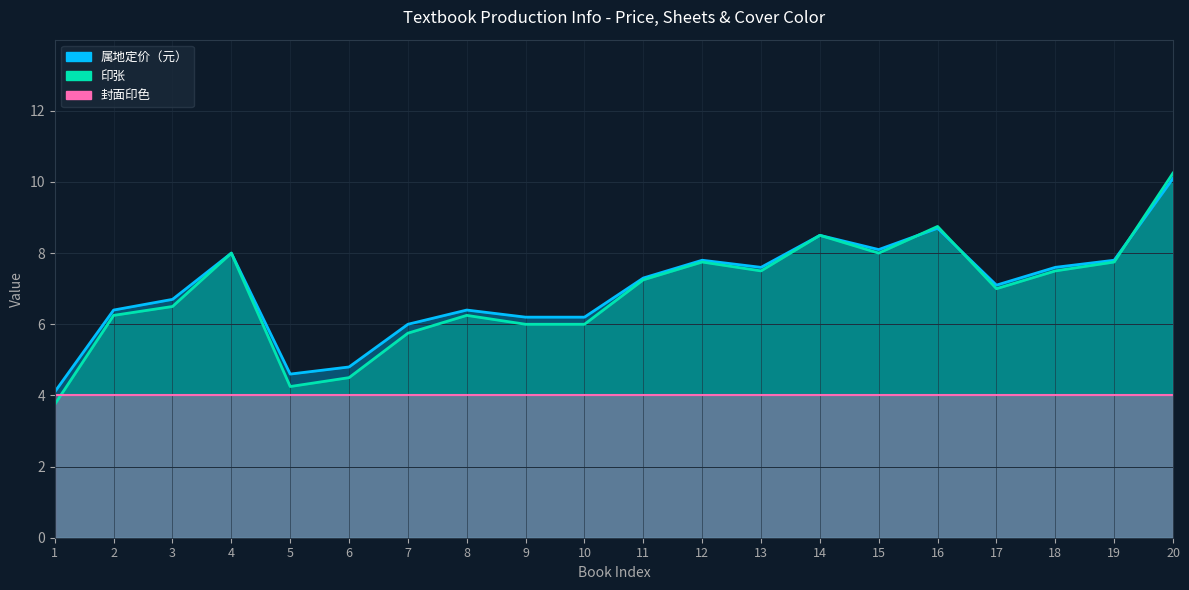

How many interior local valleys does the 属地定价（元） series have?

4